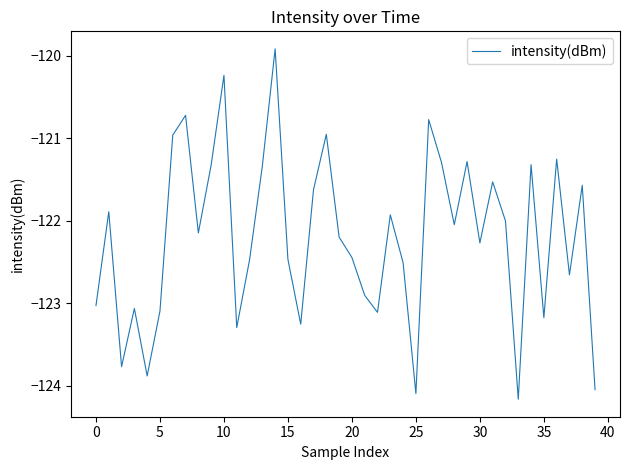

What is the difference between the maximum and minimum values?

4.2